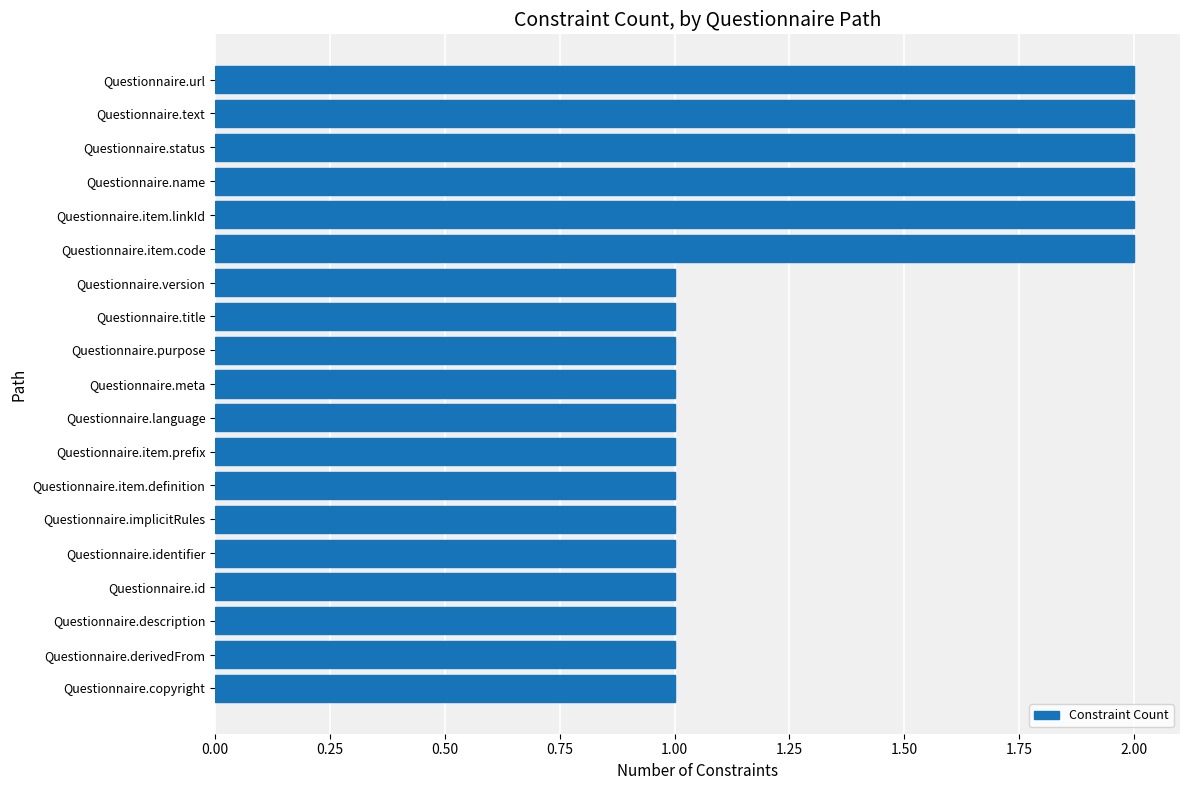

What is the ratio of the value at Questionnaire.text to the value at Questionnaire.copyright?

2.0